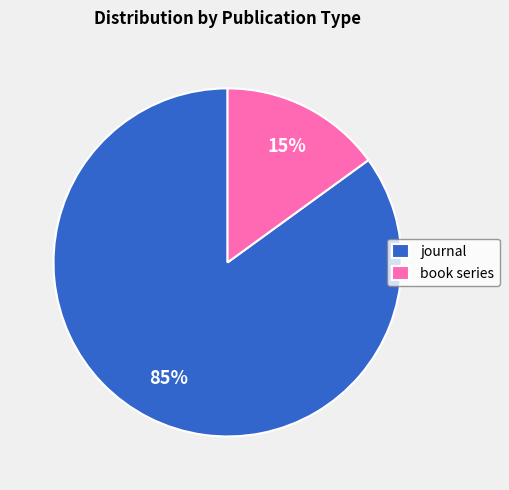

To the nearest percent, what is the difference between the journal and book series slice percentages?

70%